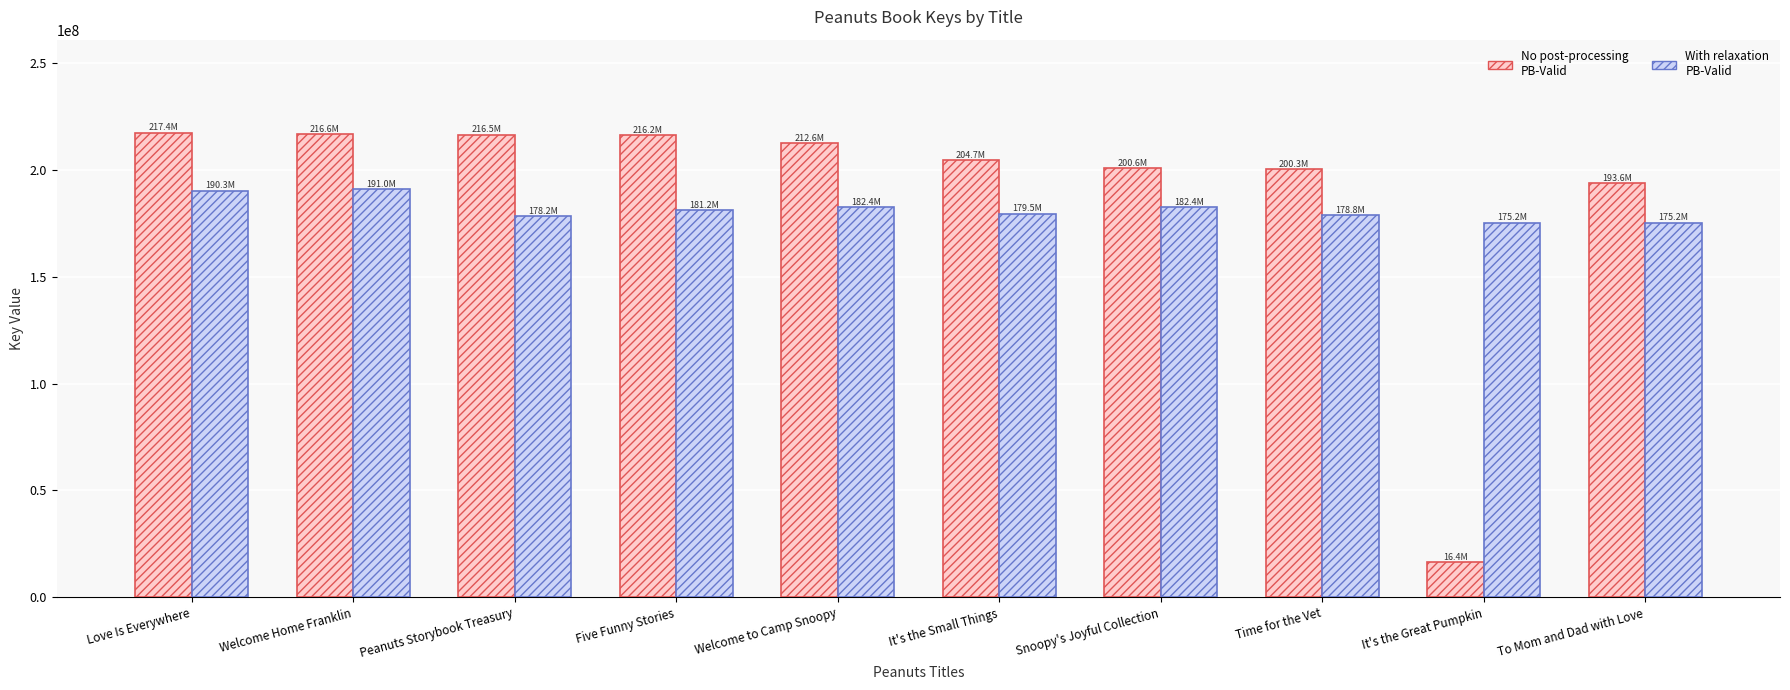

What is the label of the 3rd bar from the right?

Time for the Vet